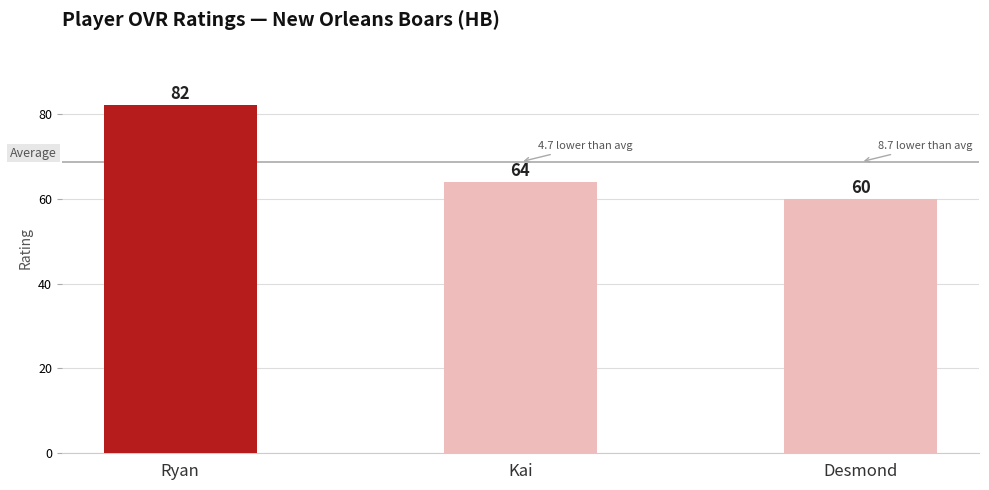

True or false: the data shows 60 at Desmond.

True